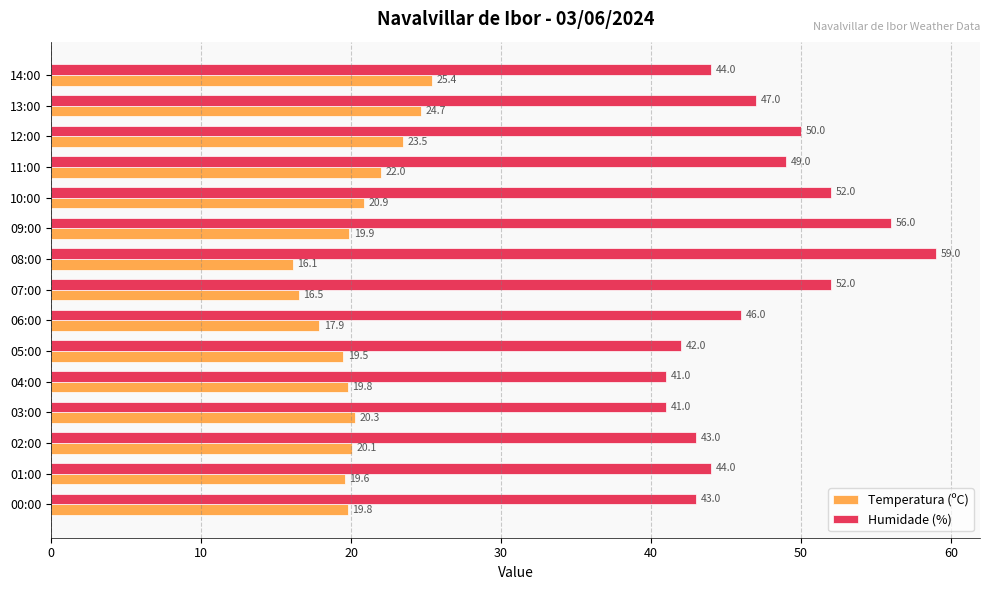

At which category is the sum across all series the highest?

09:00